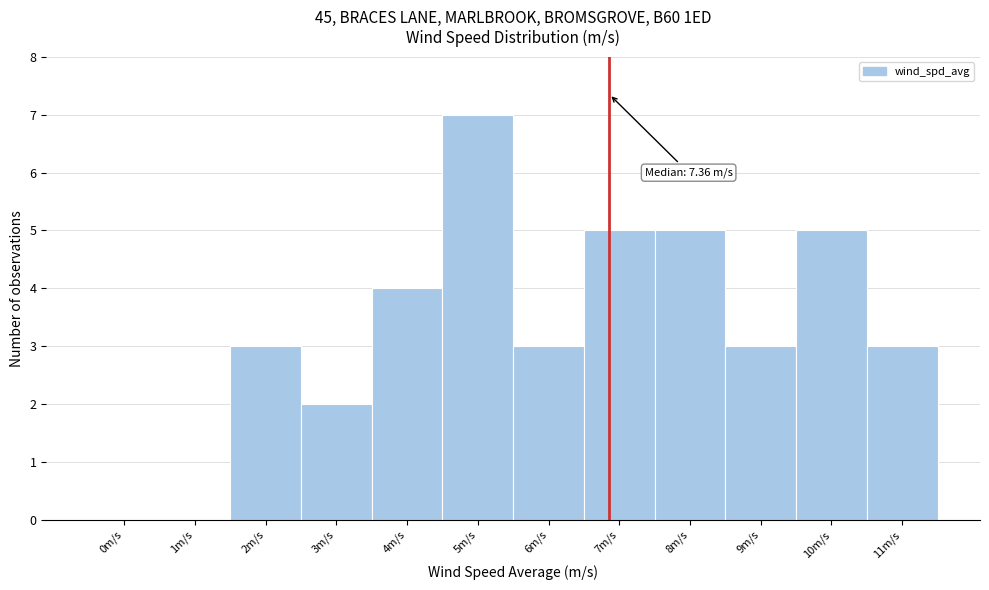

Reading left to right, what are all the values shown in this chart?

0m/s=0	1m/s=0	2m/s=3	3m/s=2	4m/s=4	5m/s=7	6m/s=3	7m/s=5	8m/s=5	9m/s=3	10m/s=5	11m/s=3